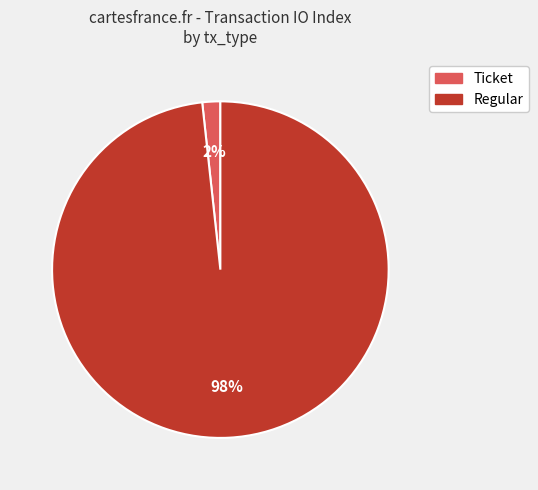

To the nearest percent, what is the combined percentage of Ticket and Regular?

100%